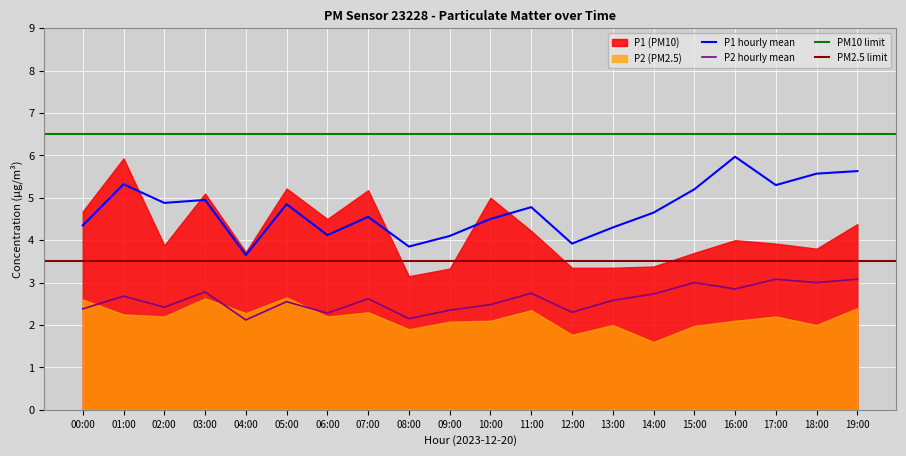

The P2_hourly_mean series shows 2.1 at 08:00. True or false?

True